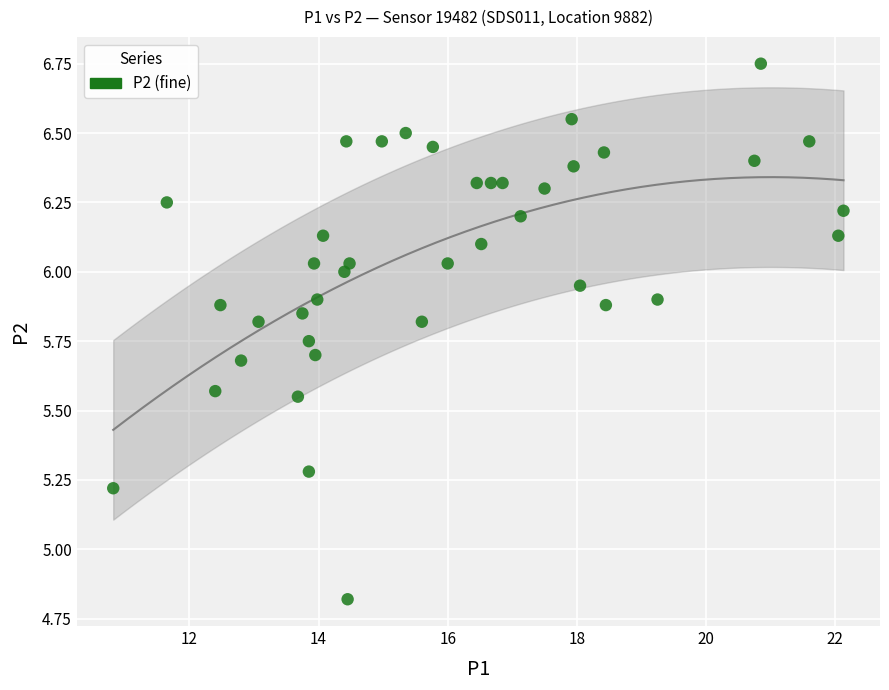

What Y value in the scatter plot is closest to 5?

4.8